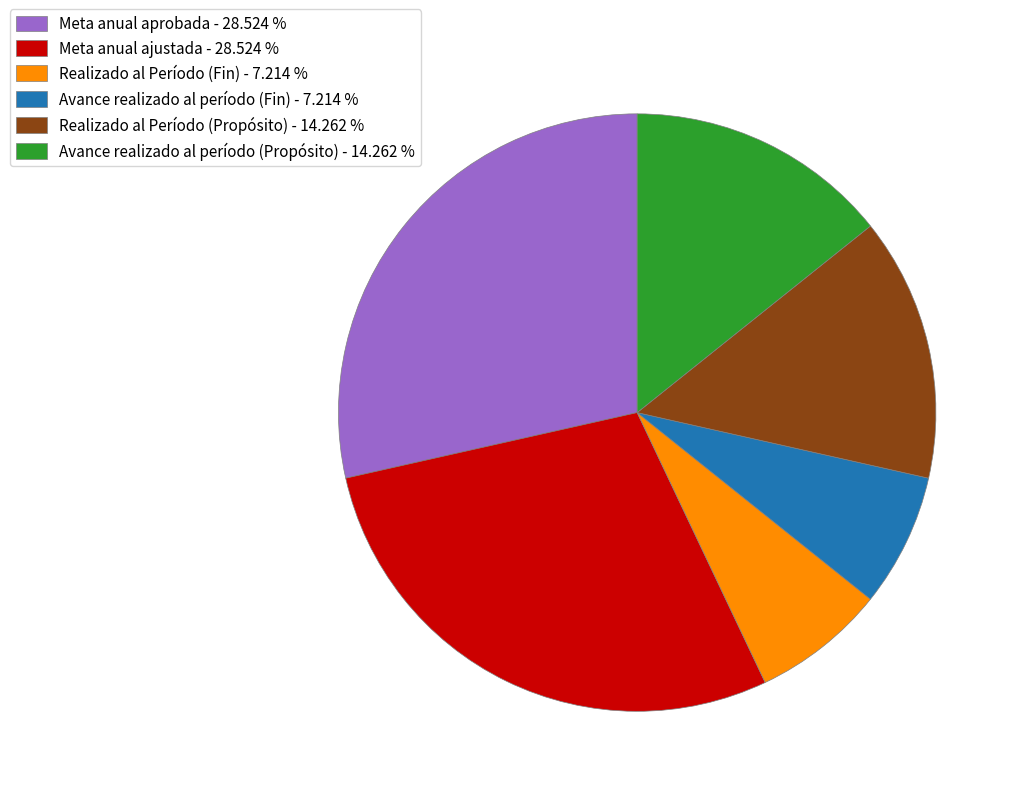

What is the ratio of the value at Meta anual ajustada to the value at Realizado al Período (Fin)?

4.0